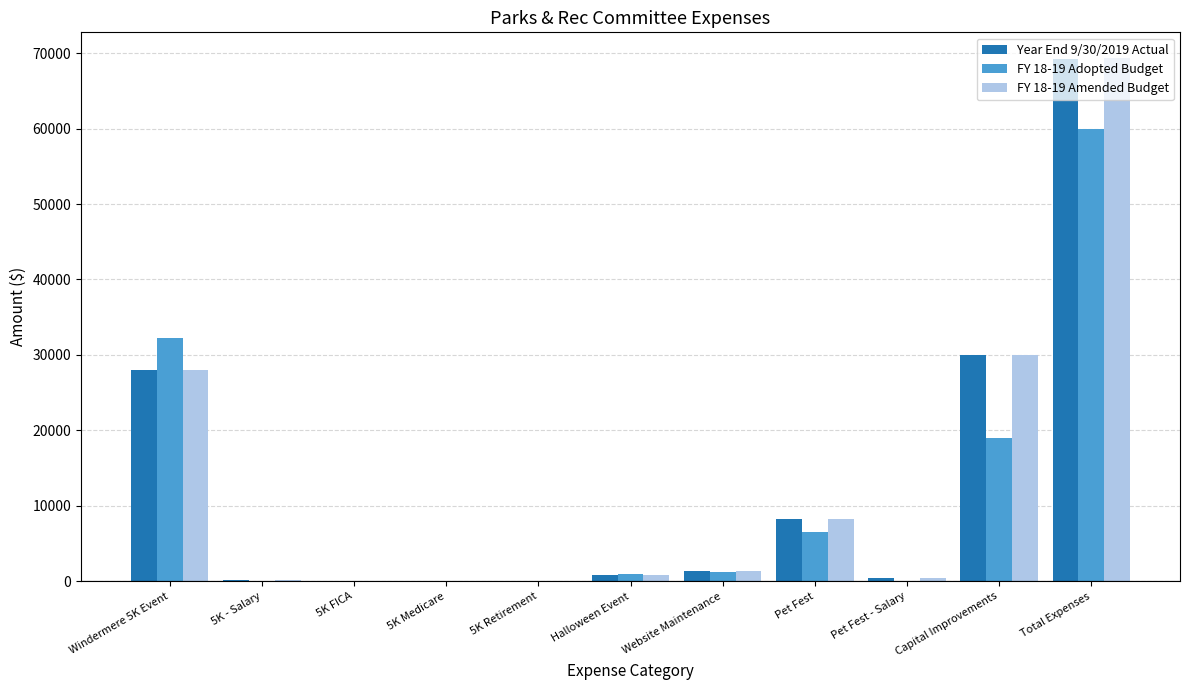

What are all the series names shown in the legend?

Year End 9/30/2019 Actual, FY 18-19 Adopted Budget, FY 18-19 Amended Budget